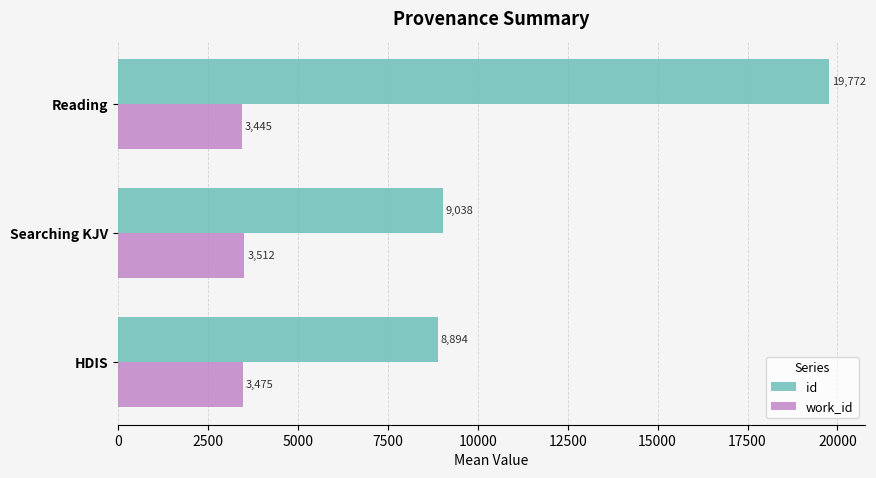

What is the difference between the highest and lowest values at Reading?

16327.0